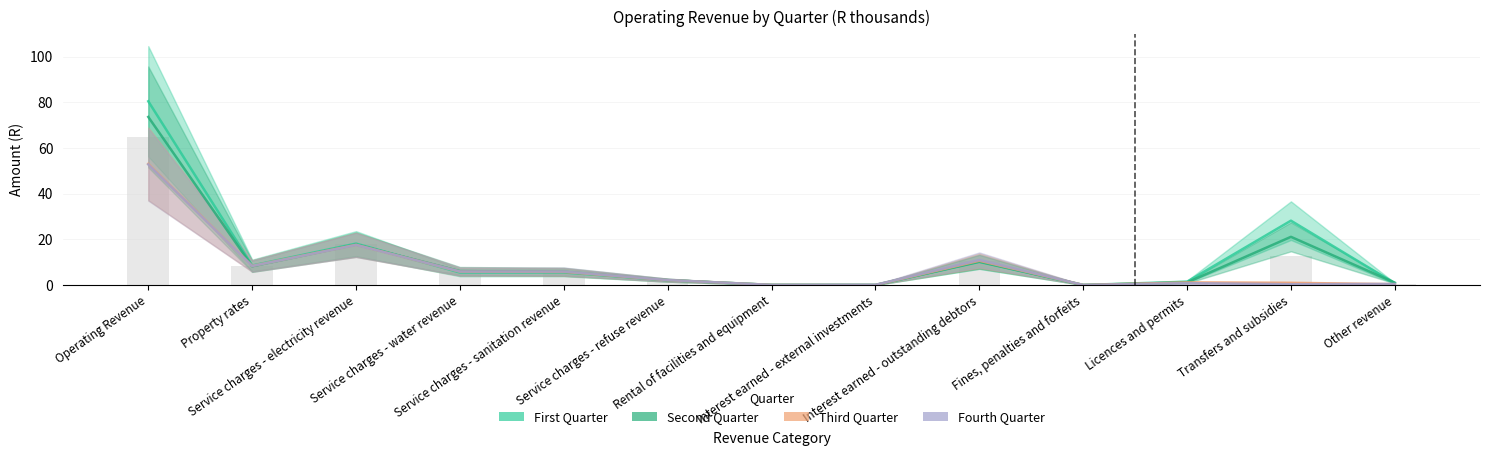

Does the chart contain any negative values?

No